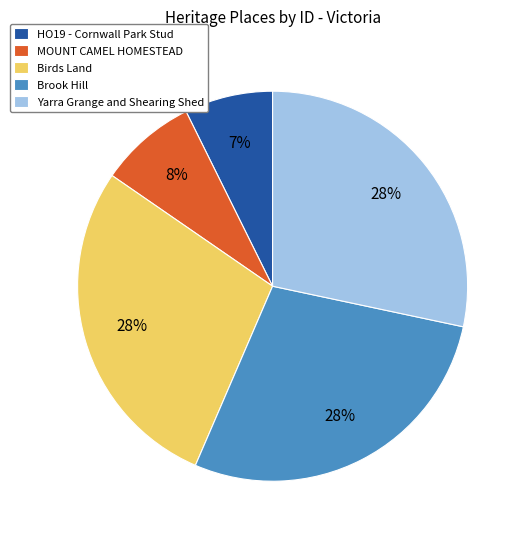

Which category has the smallest portion of the pie?

HO19 - Cornwall Park Stud